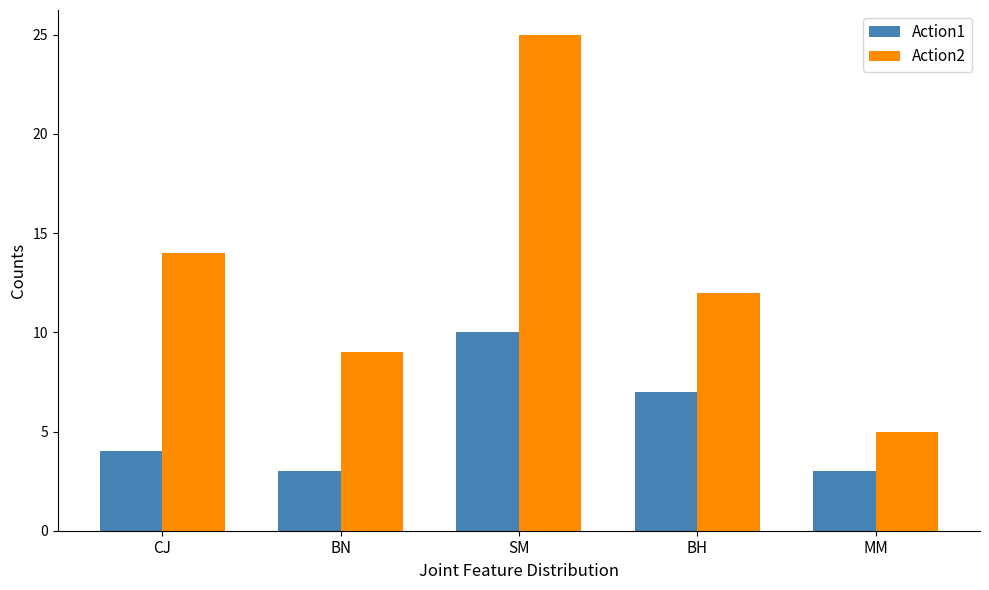

List the series in order of their overall mean, lowest first.

Action1, Action2